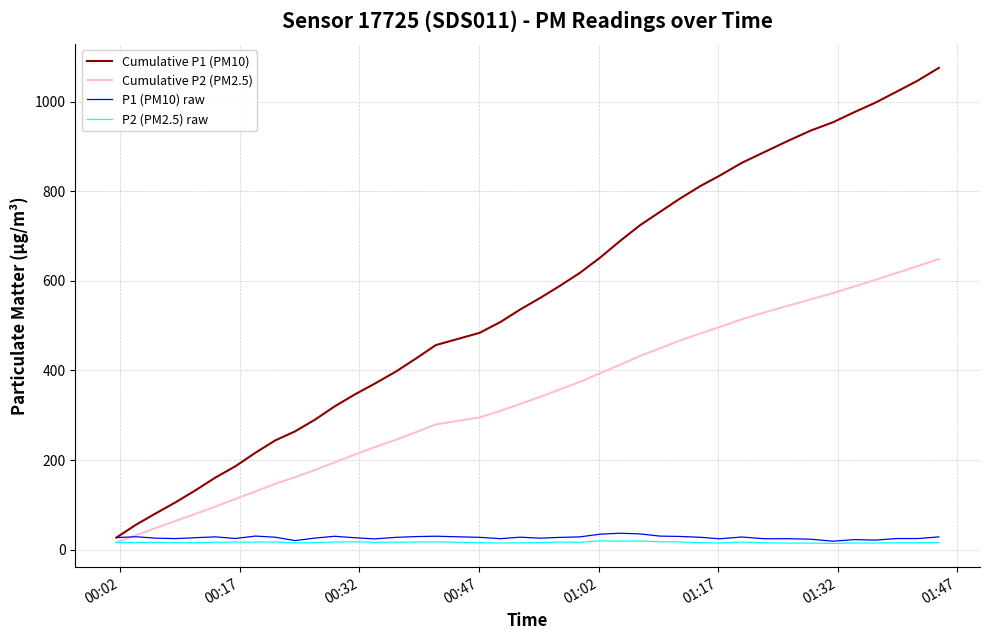

True or false: Cumulative P1 (PM10) and Cumulative P2 (PM2.5) cross at least once.

False